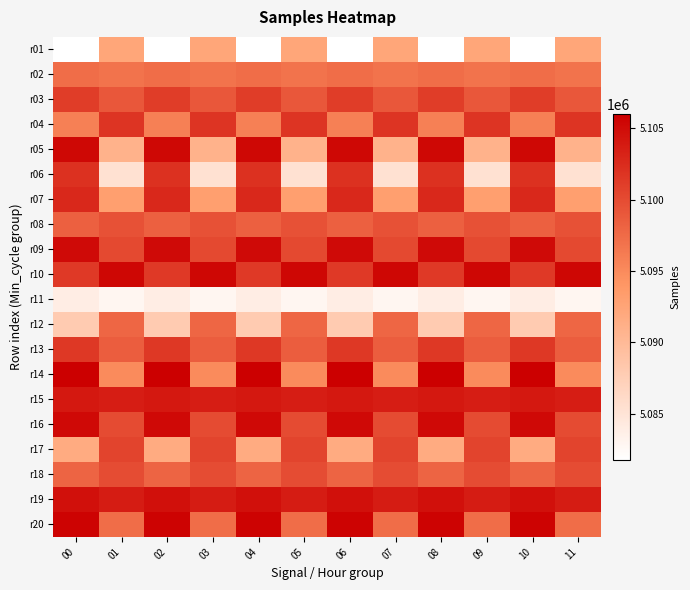

At how many categories does at least one series exceed 5081909?

12